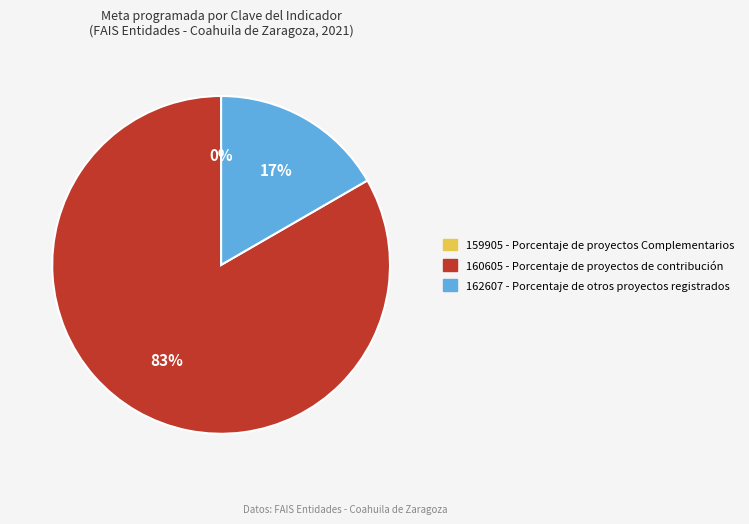

Does 160605 represent more than half of the total?

Yes